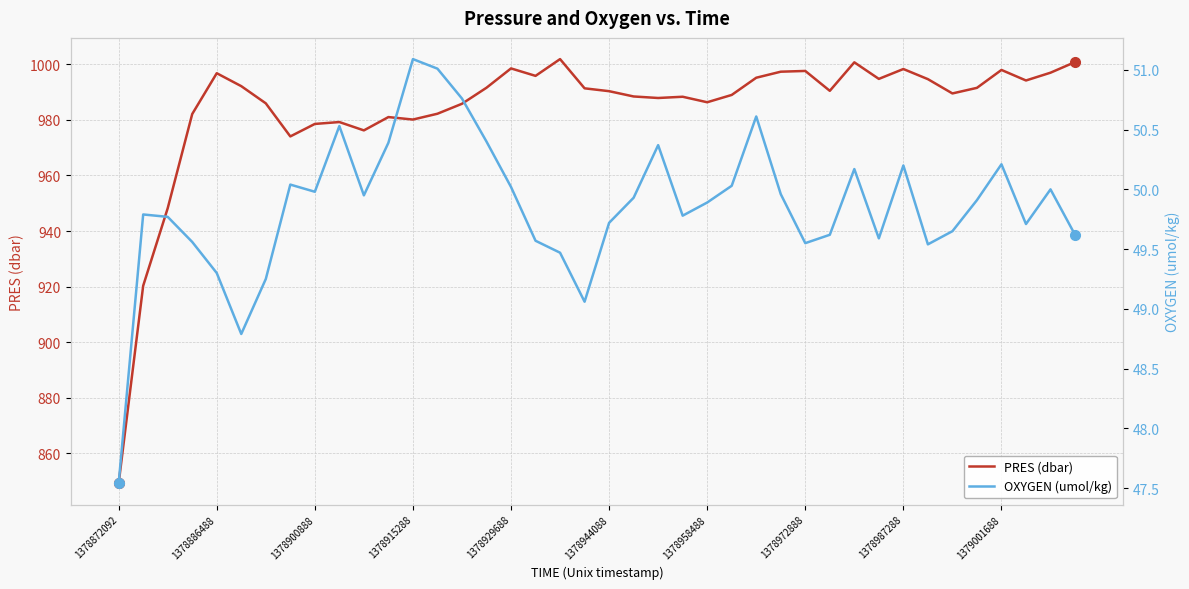

Does the chart have visible grid lines?

Yes